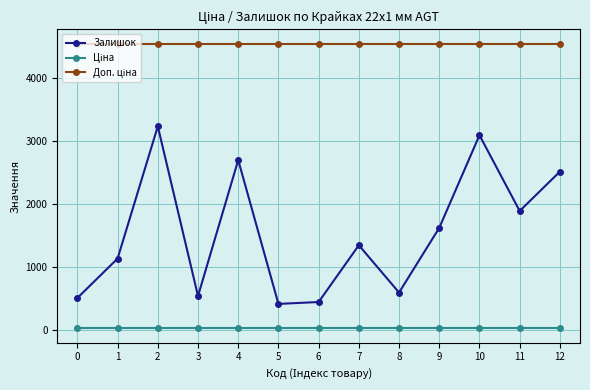

The Залишок series shows 450.0 at 6. True or false?

True